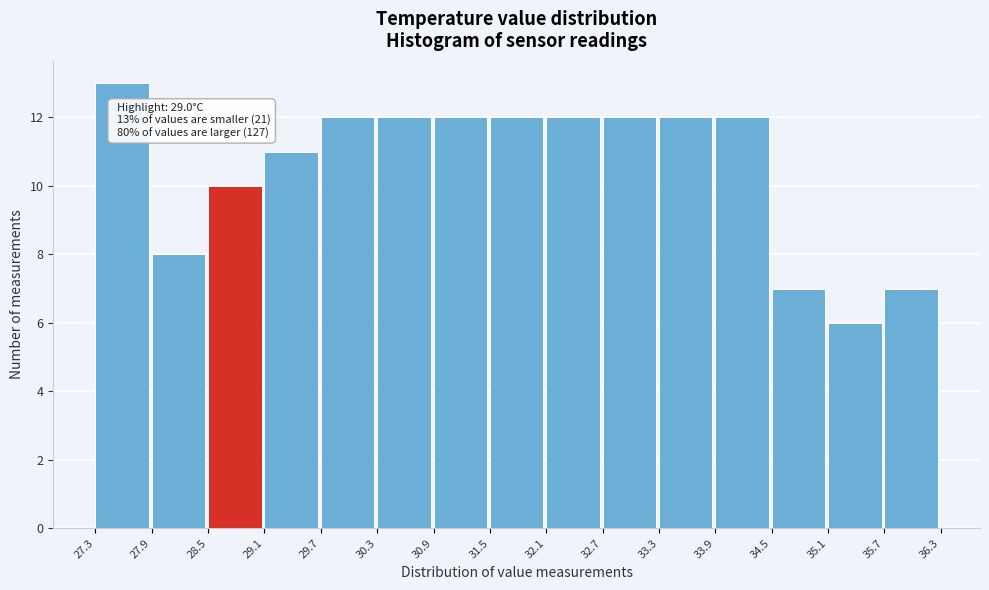

Which range on the x-axis has the tallest bar?

27.3 to 27.9